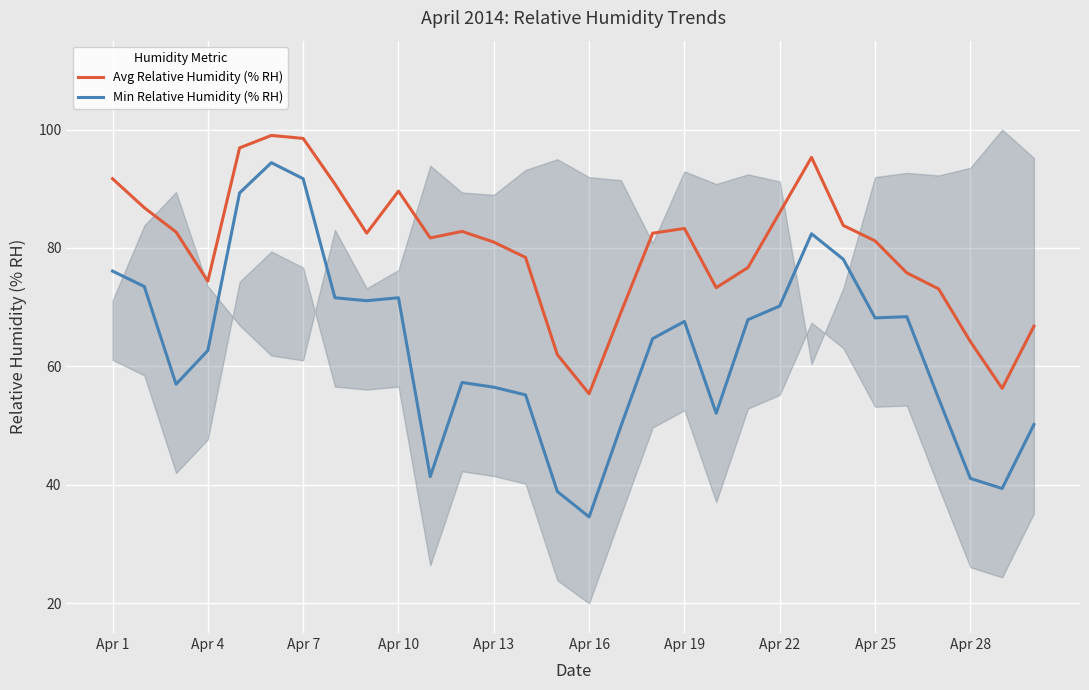

True or false: Avg Relative Humidity (% RH) has more than 2 interior local peaks.

True